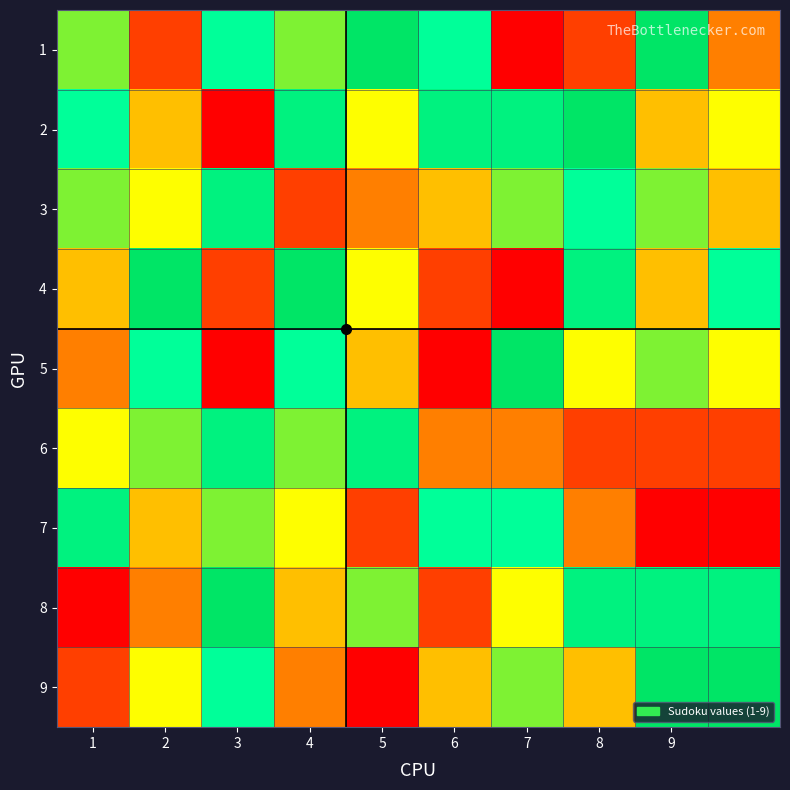

How many series are shown in this chart?

9